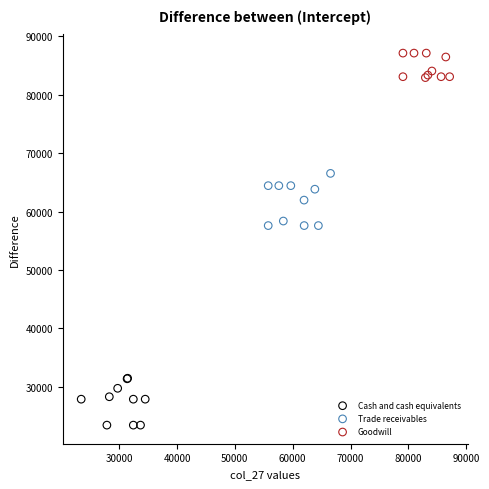

Which series contains the highest Y value?

Goodwill